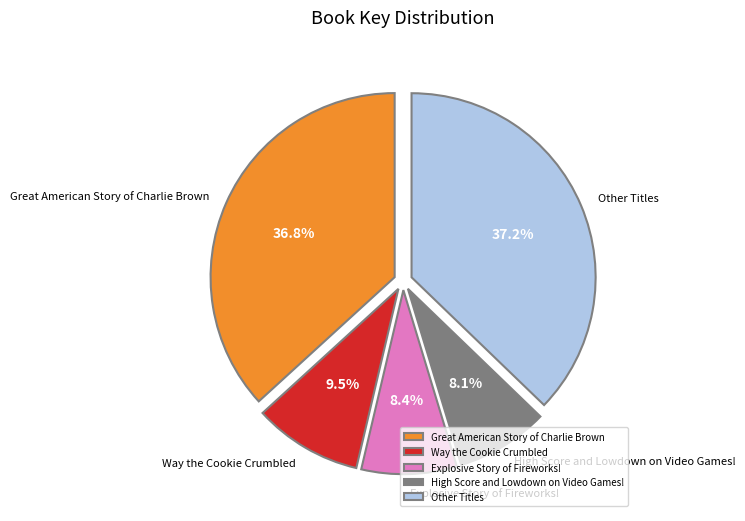

To the nearest percent, what is the difference between the largest and smallest slice percentages?

29%